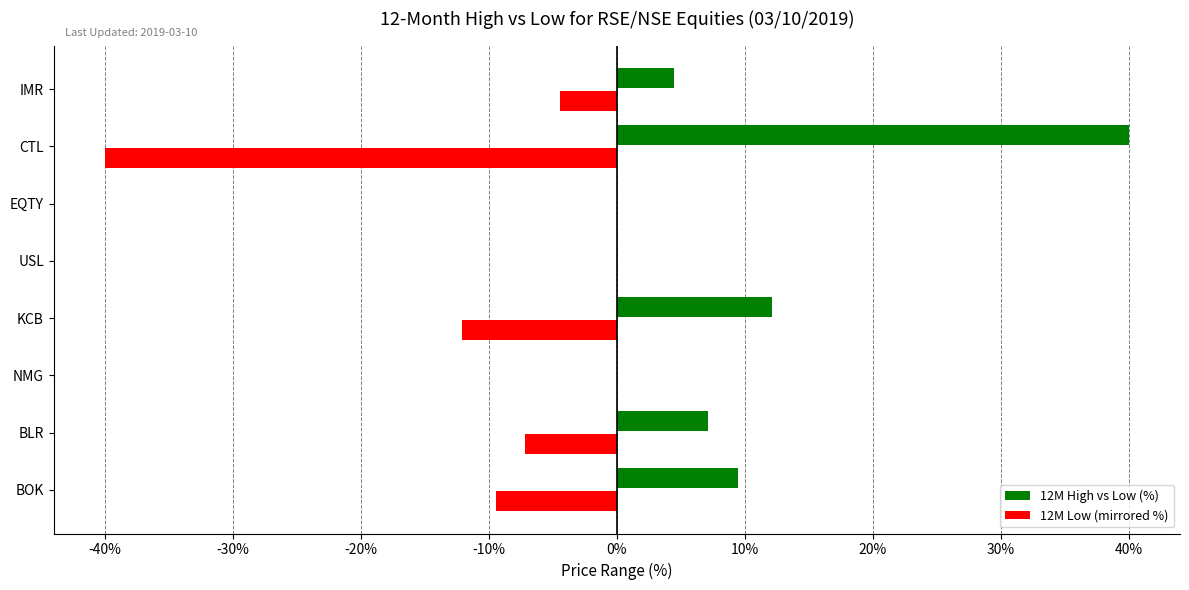

Is the value of 12M Low (mirrored %) at BLR greater than the value of 12M High vs Low (%) at CTL?

No